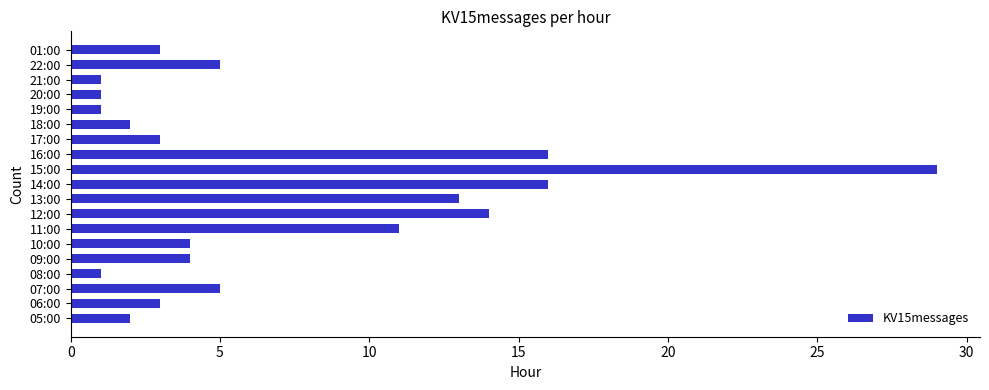

Are the bars horizontal?

Yes